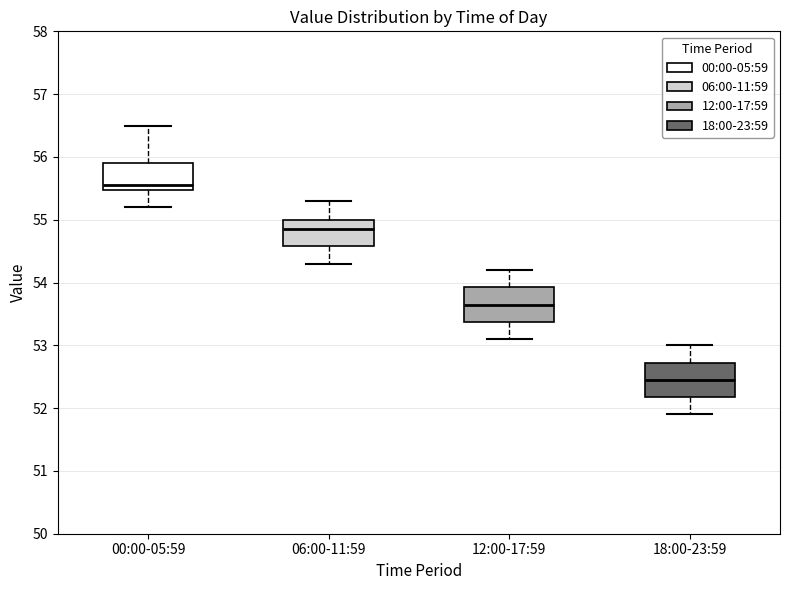

Which box has the highest median line?

00:00-05:59